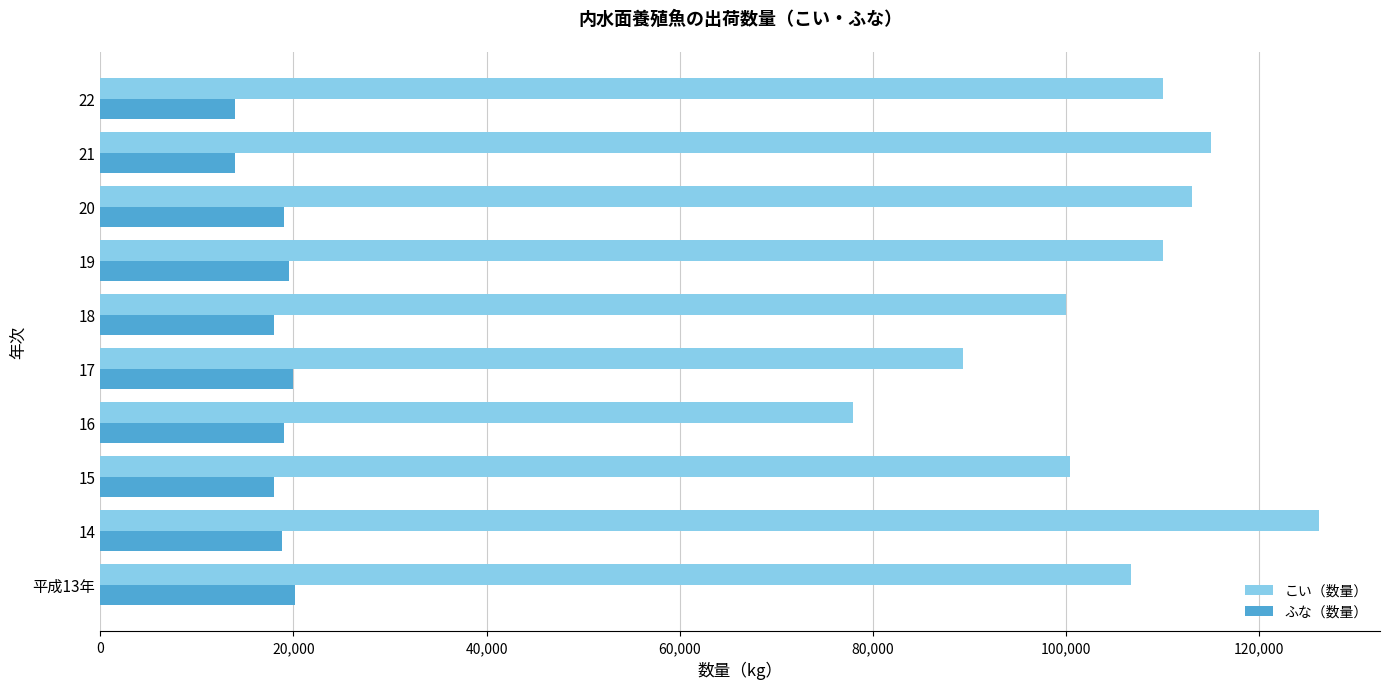

Between 14 and 22, which series saw the biggest shift?

こい（数量）